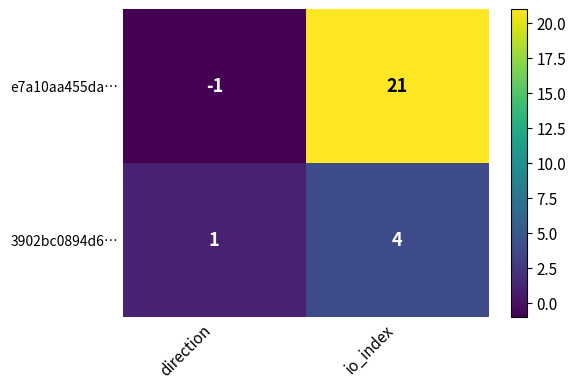

Is it true that 3902bc0894d6… equals 1 at io_index?

False